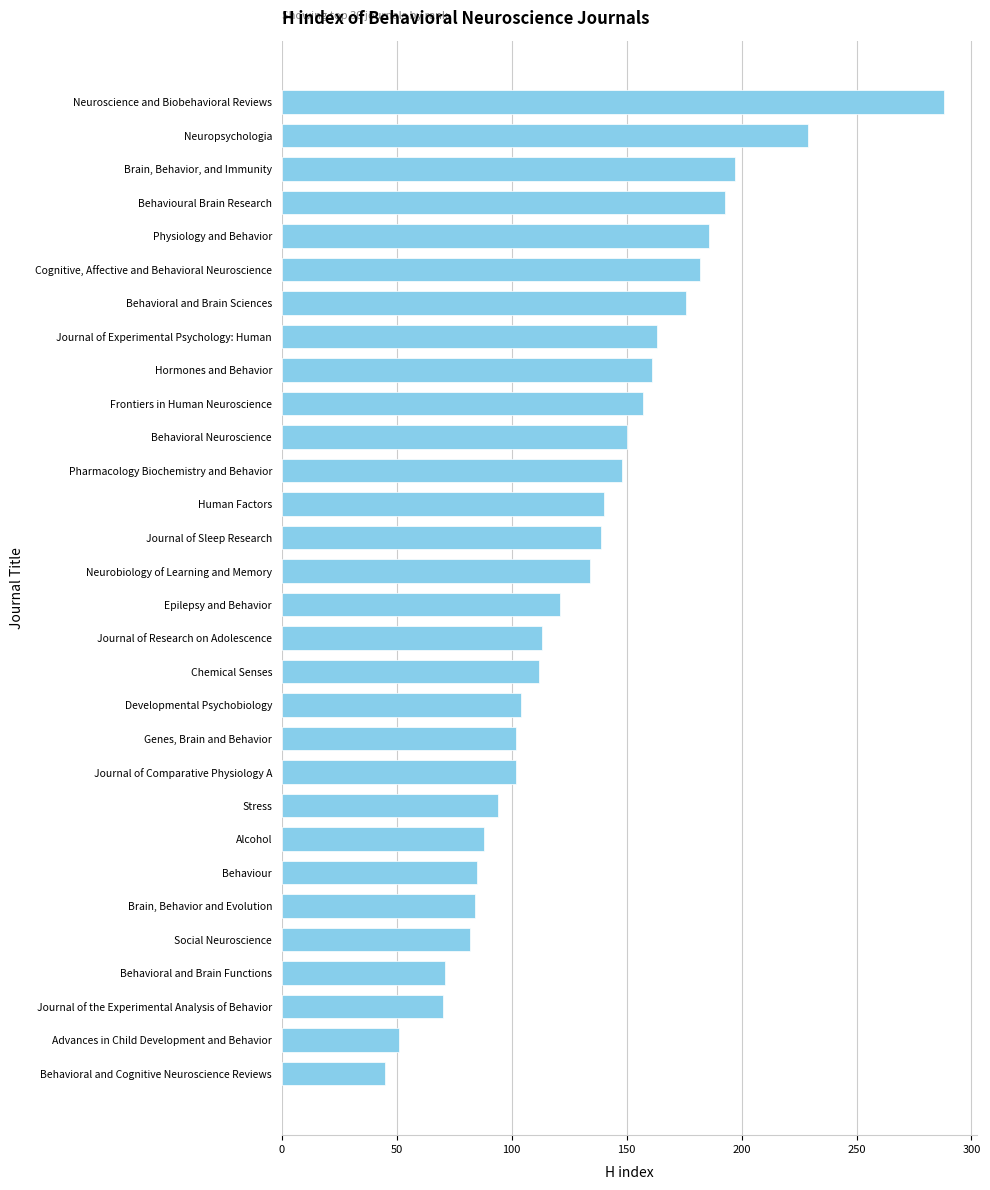

True or false: the data shows 70 at Journal of the Experimental Analysis of Behavior.

True